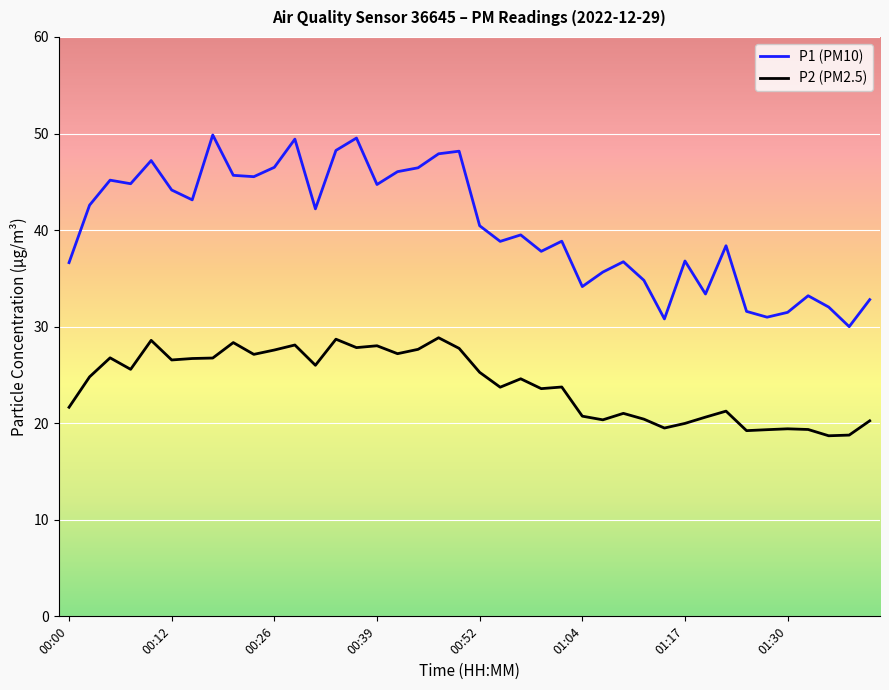

List the series in order of their overall mean, highest first.

P1 (PM10), P2 (PM2.5)